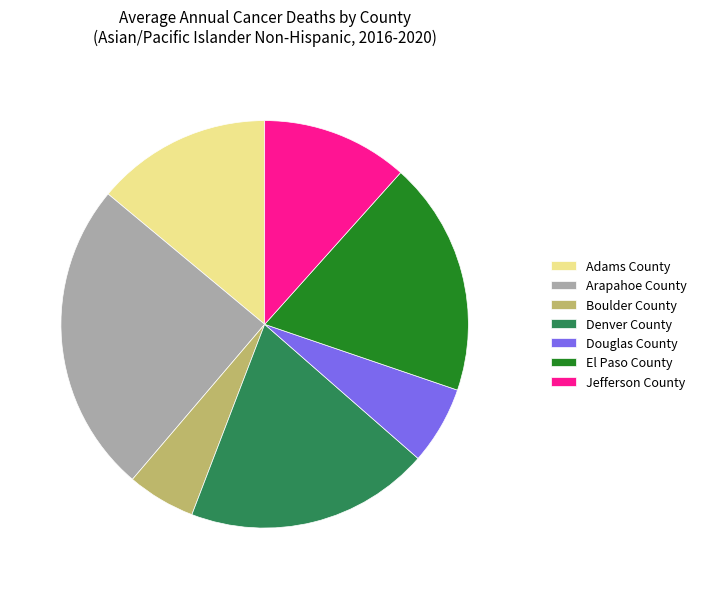

Do Boulder County and Denver County together represent more than half of the pie?

No